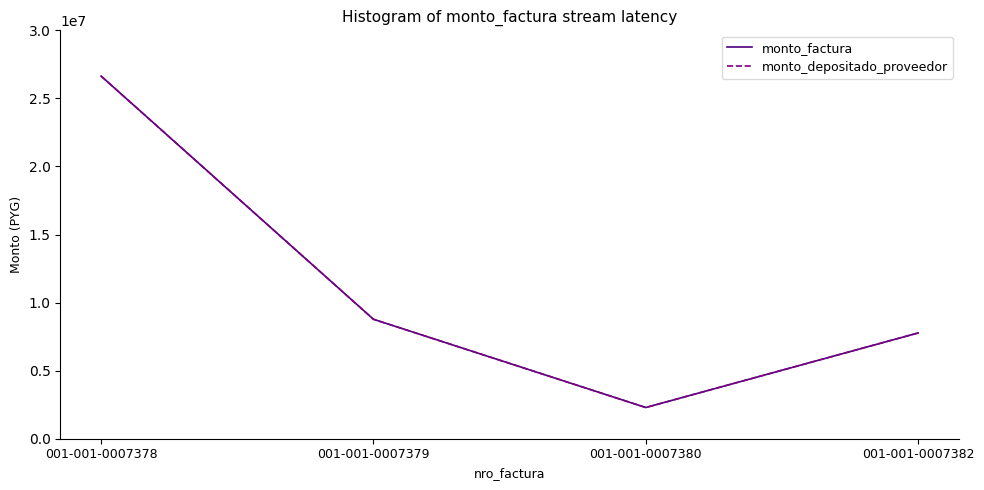

Is this an area chart (filled region under the line)?

No